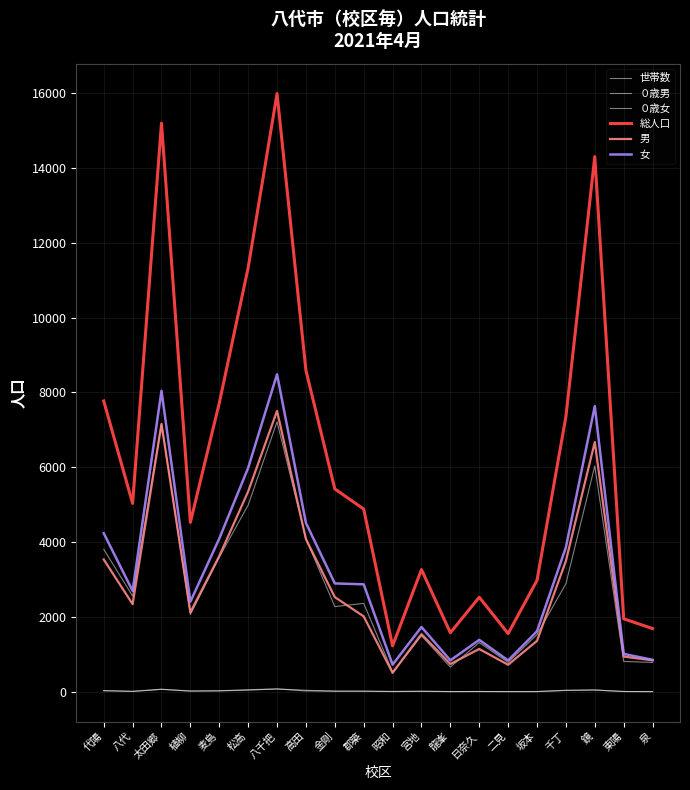

True or false: ０歳女 has a value of 24 at 代陽.

True